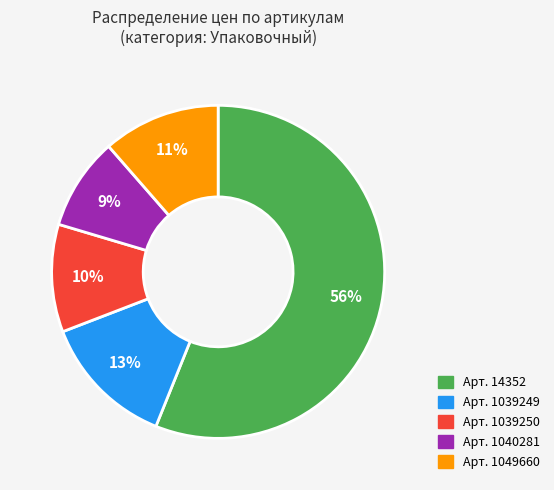

To the nearest percent, what is the difference between the largest and smallest slice percentages?

47%